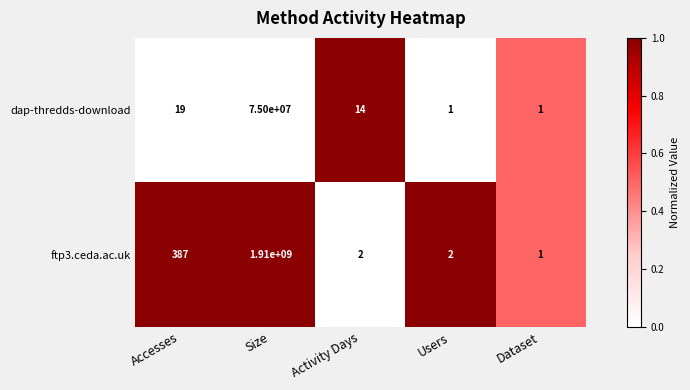

What is the total value across all series at Accesses?

406